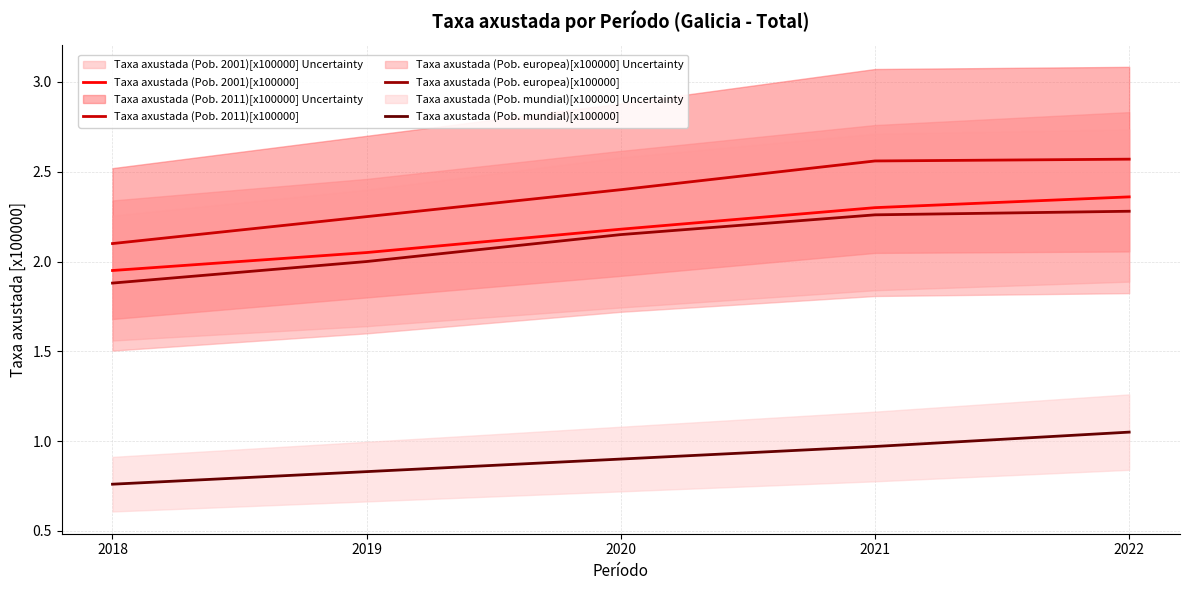

What is the sum of all Taxa axustada (Pob. mundial)[x100000] values?

4.5